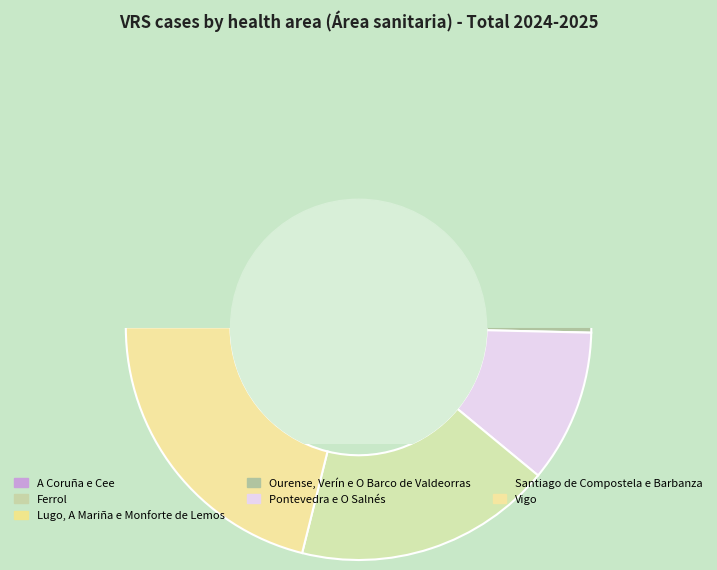

What is the change in value from A Coruña e Cee to Ourense, Verín e O Barco de Valdeorras?

-1019